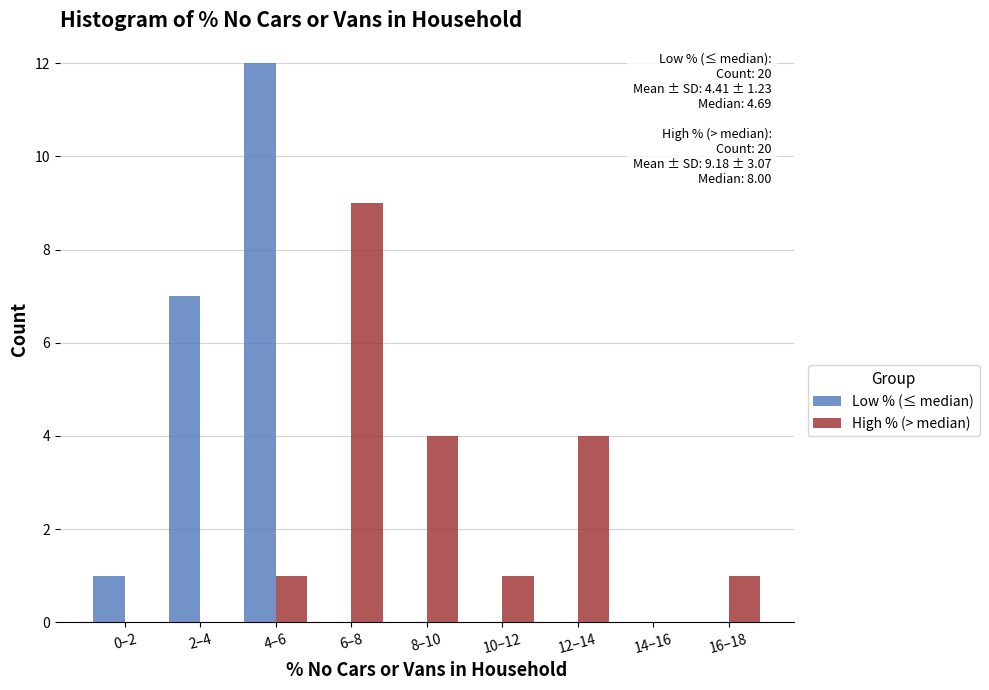

Reading left to right, what are all the values shown in this chart?

Low % (≤ median): 0–2=1	2–4=7	4–6=12	6–8=0	8–10=0	10–12=0	12–14=0	14–16=0	16–18=0
High % (> median): 0–2=0	2–4=0	4–6=1	6–8=9	8–10=4	10–12=1	12–14=4	14–16=0	16–18=1